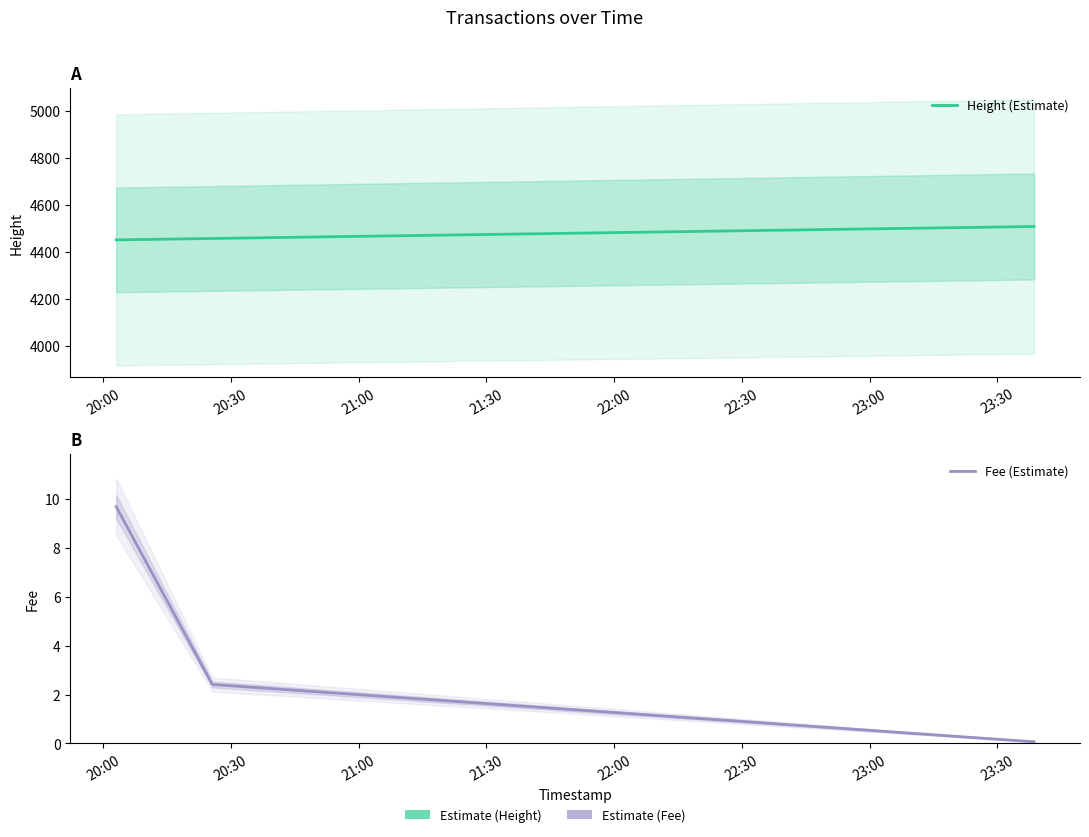

Is the value of Fee (Estimate) at 21:00 greater than the value of Height (Estimate) at 20:30?

No